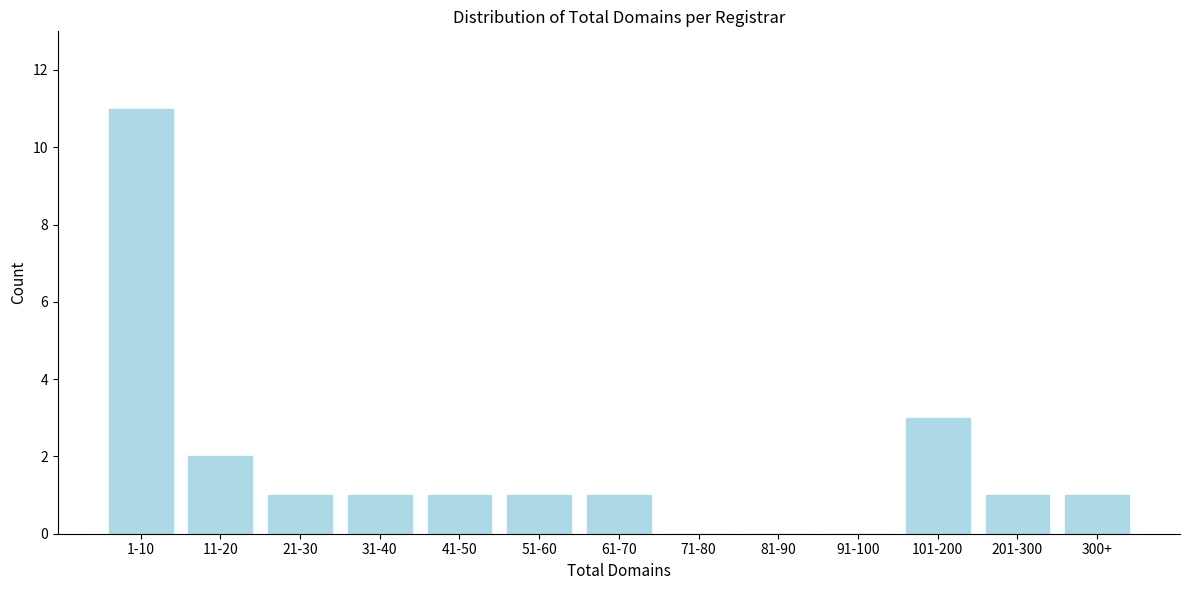

Reading left to right, extract all data points from this chart.

1-10=11	11-20=2	21-30=1	31-40=1	41-50=1	51-60=1	61-70=1	71-80=0	81-90=0	91-100=0	101-200=3	201-300=1	300+=1